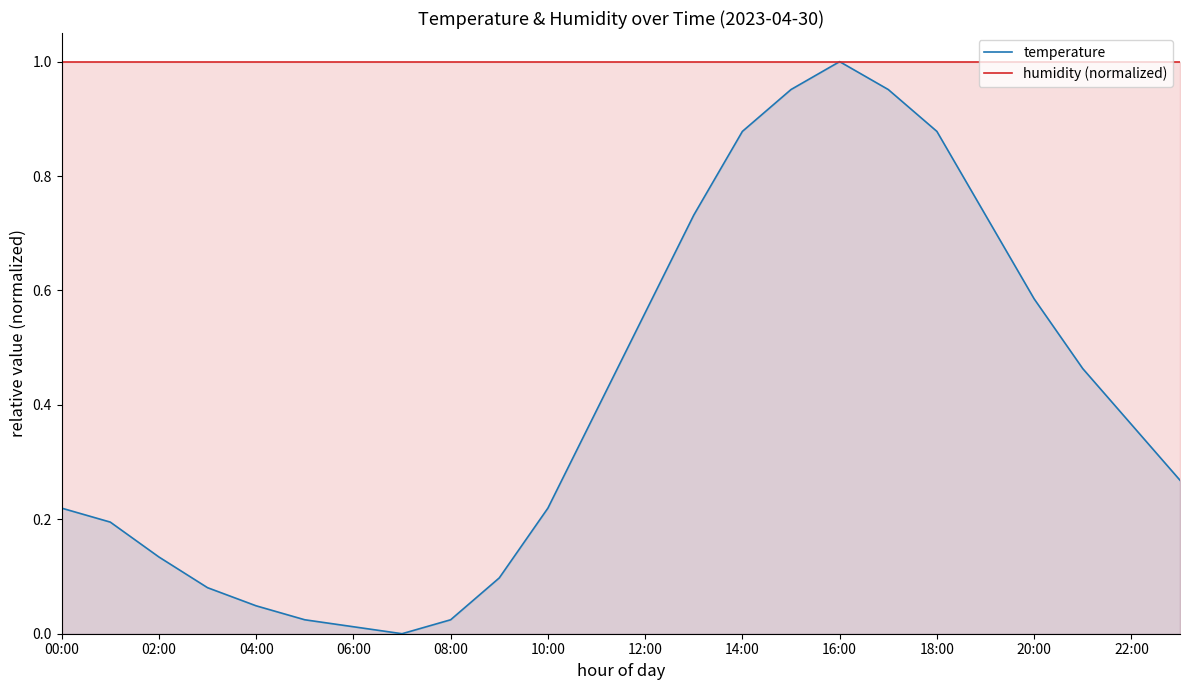

What is the value of the humidity (normalized) point at the 7th from the left?

1.0